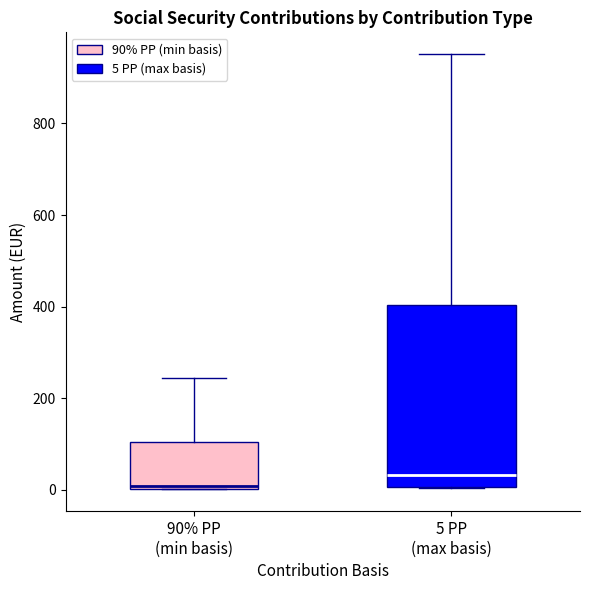

Where is the lower edge of the box for 5 PP (max basis) on the y-axis? The values are not printed on the chart, so give them approximately, as read against the axis.

0